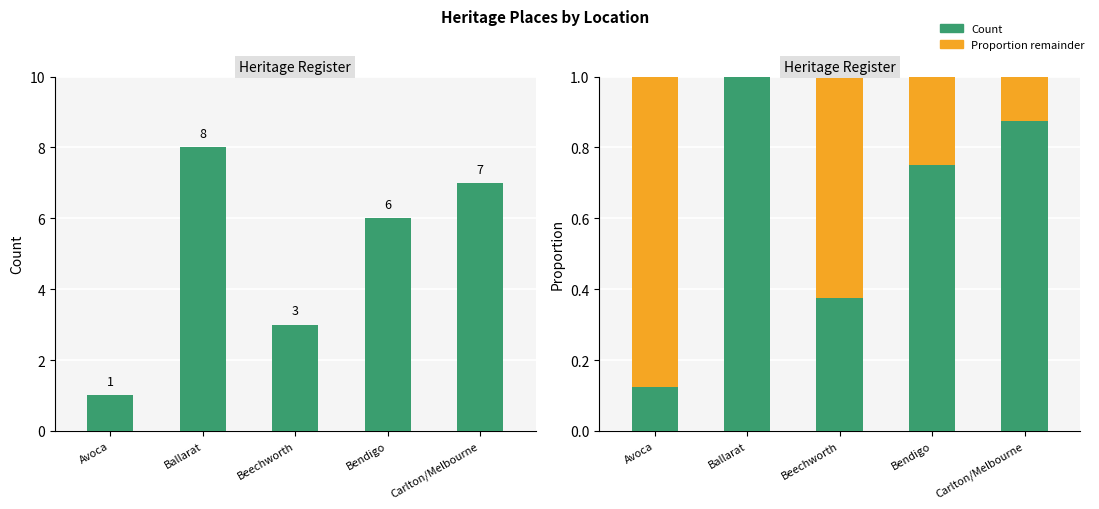

The Count series shows 7.0 at Carlton/Melbourne. True or false?

True